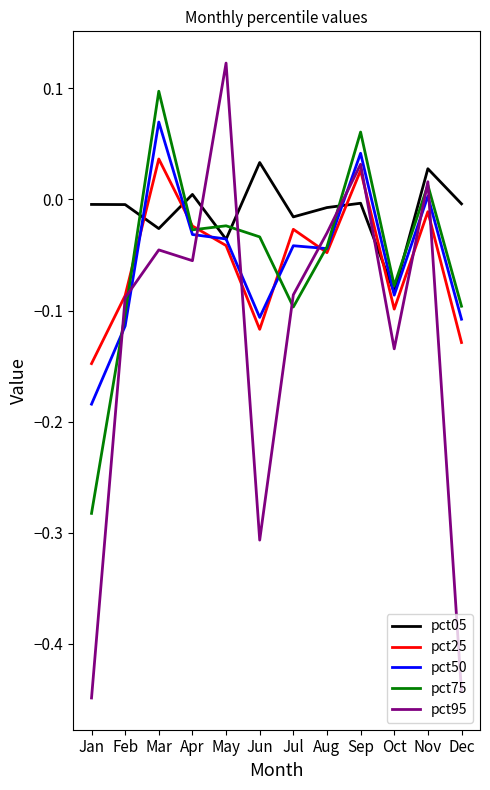

What is the difference between the maximum and minimum values in the pct50 series?

0.3